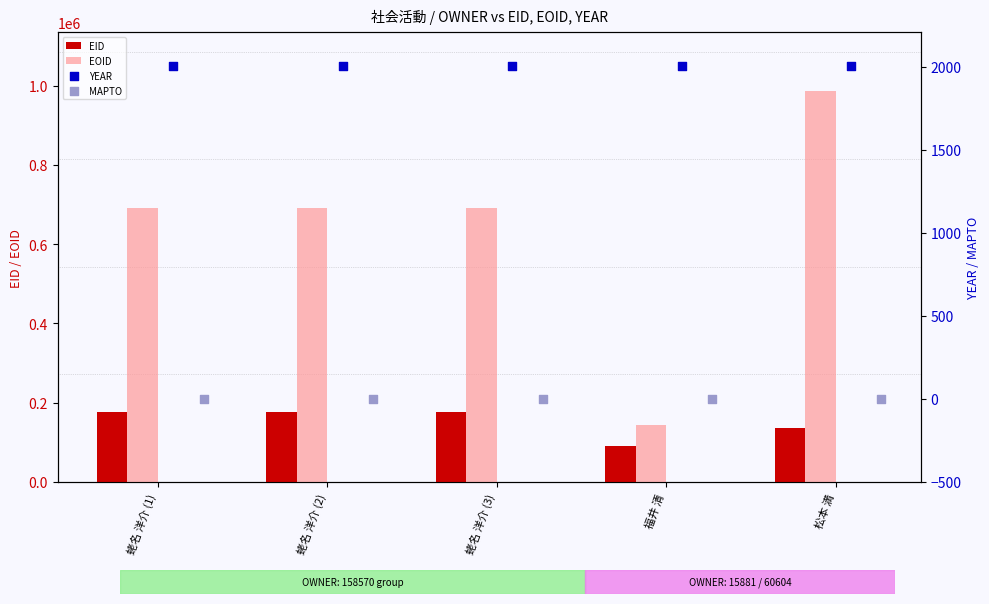

Which series has the largest Y range (max minus min)?

EOID